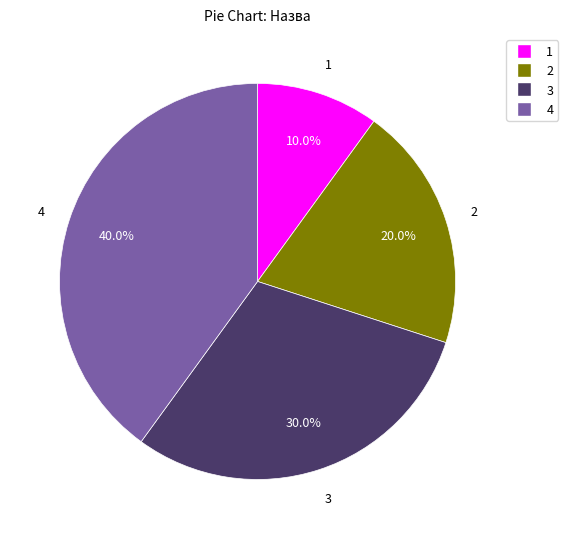

Does any single category account for the majority?

No